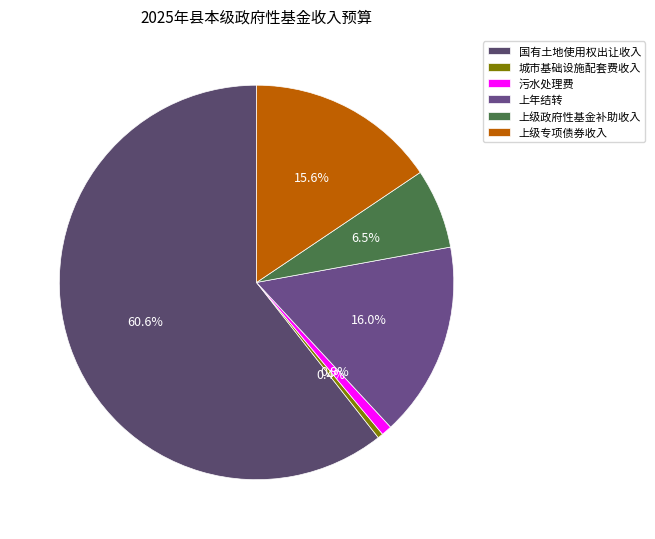

Which category has the smallest portion of the pie?

城市基础设施配套费收入